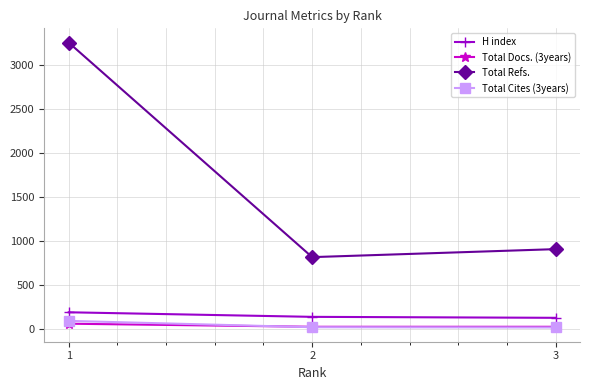

What is the maximum value for Total Cites (3years)?

87